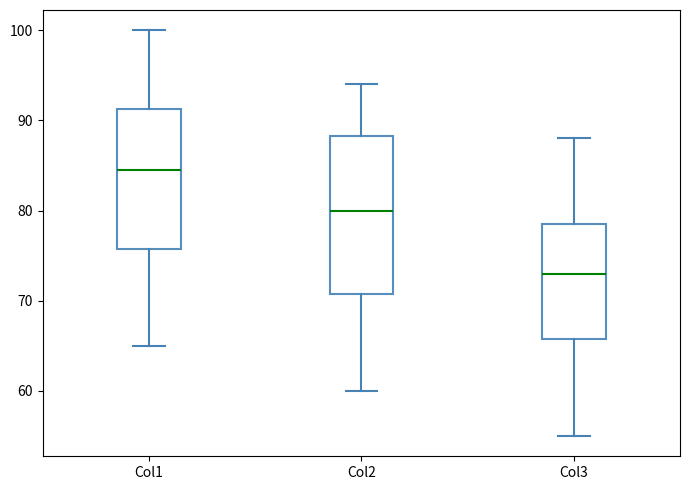

Which box has the highest median line?

Col1